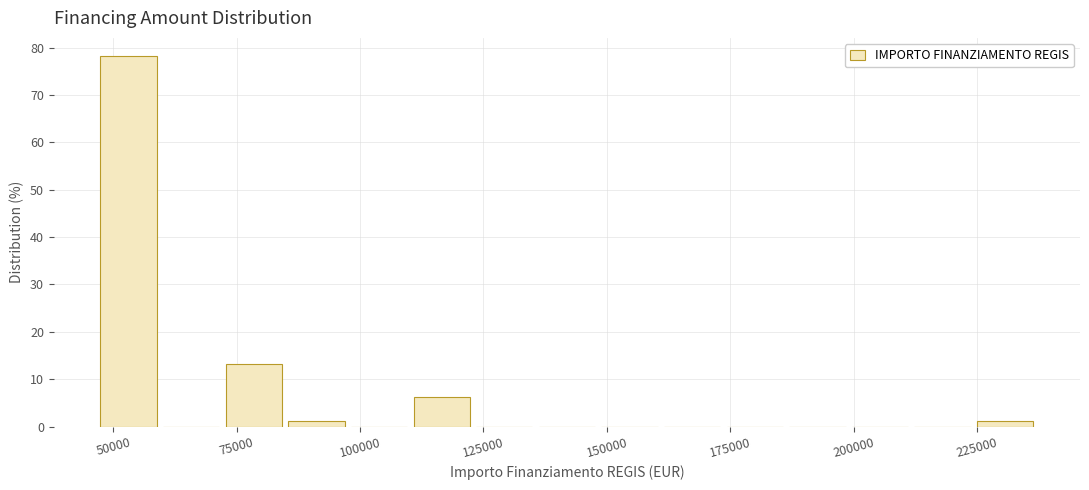

Read against the x-axis, roughly where is the centre of the tallest bar?

55000